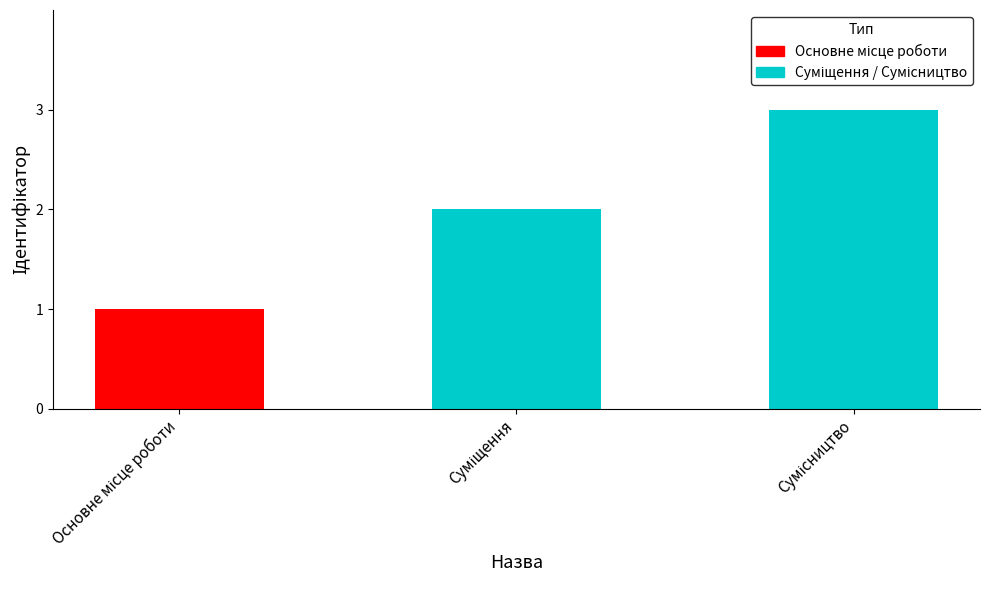

What is the smallest value displayed?

1